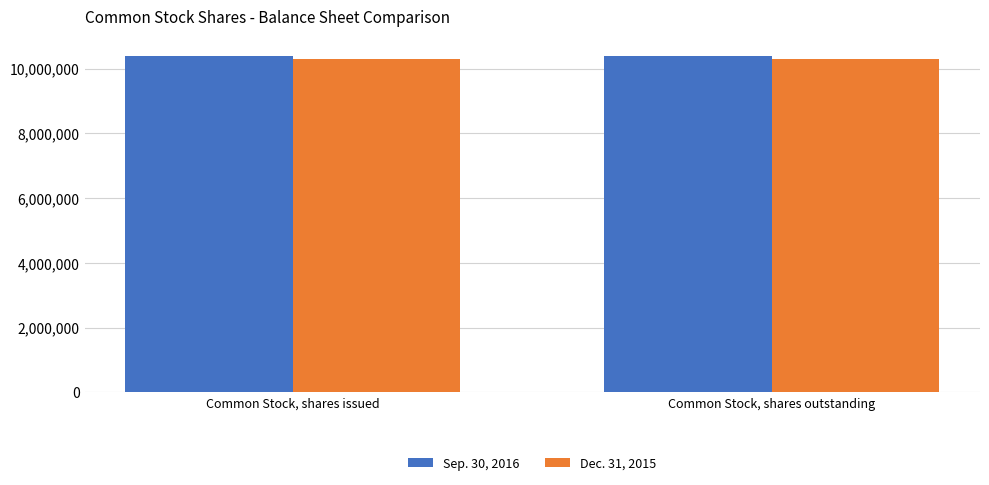

How many bars are there in each group?

2